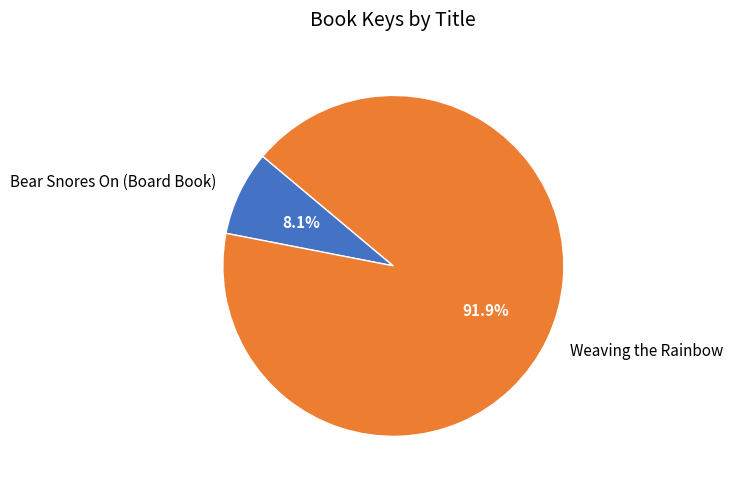

What is the largest slice in the pie chart?

Weaving the Rainbow